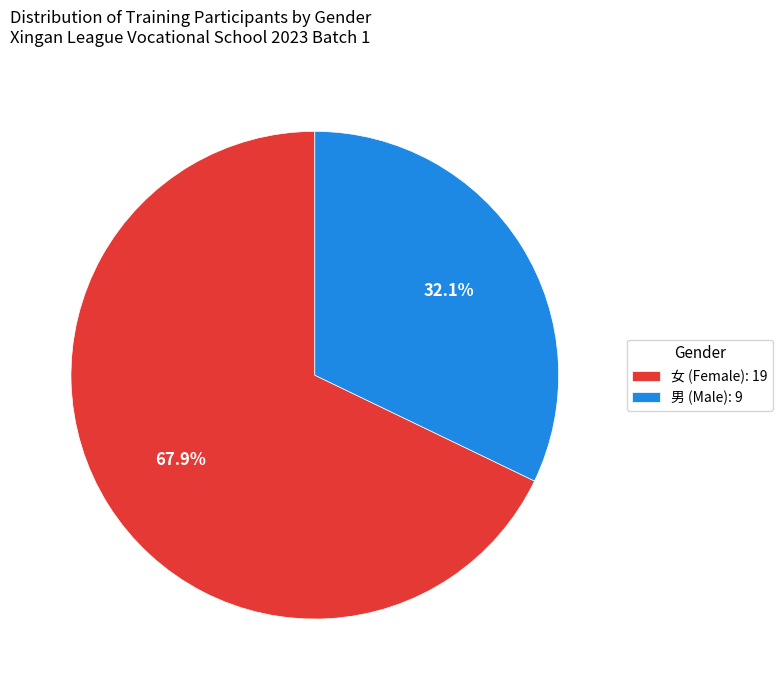

Is there any slice that represents more than half of the pie?

Yes